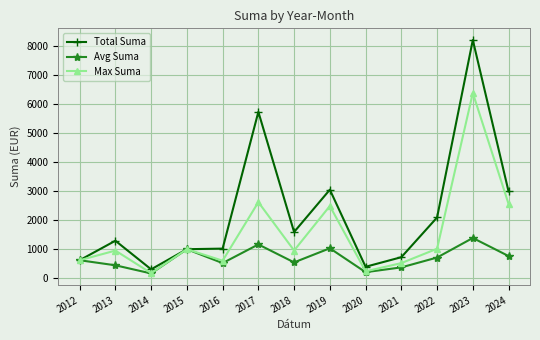

What is the value of the Max Suma point at the 11th from the left?

996.0